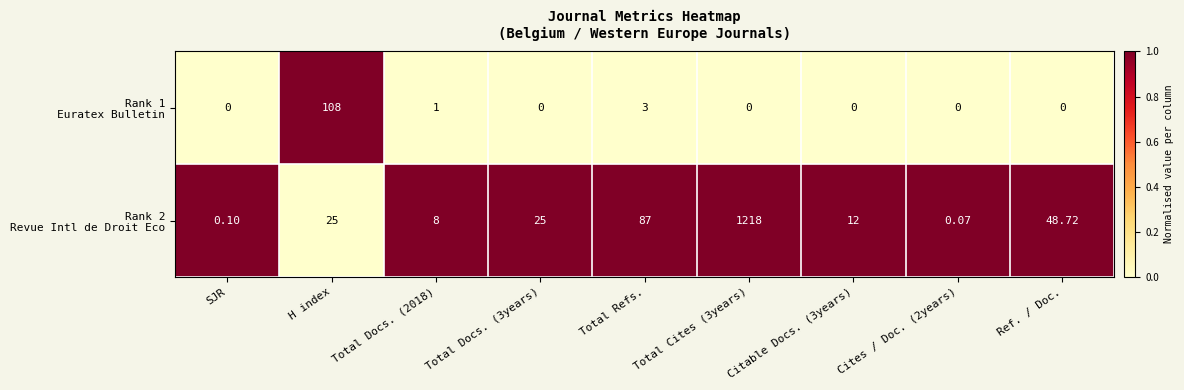

What is the maximum value shown in the chart?

1218.0